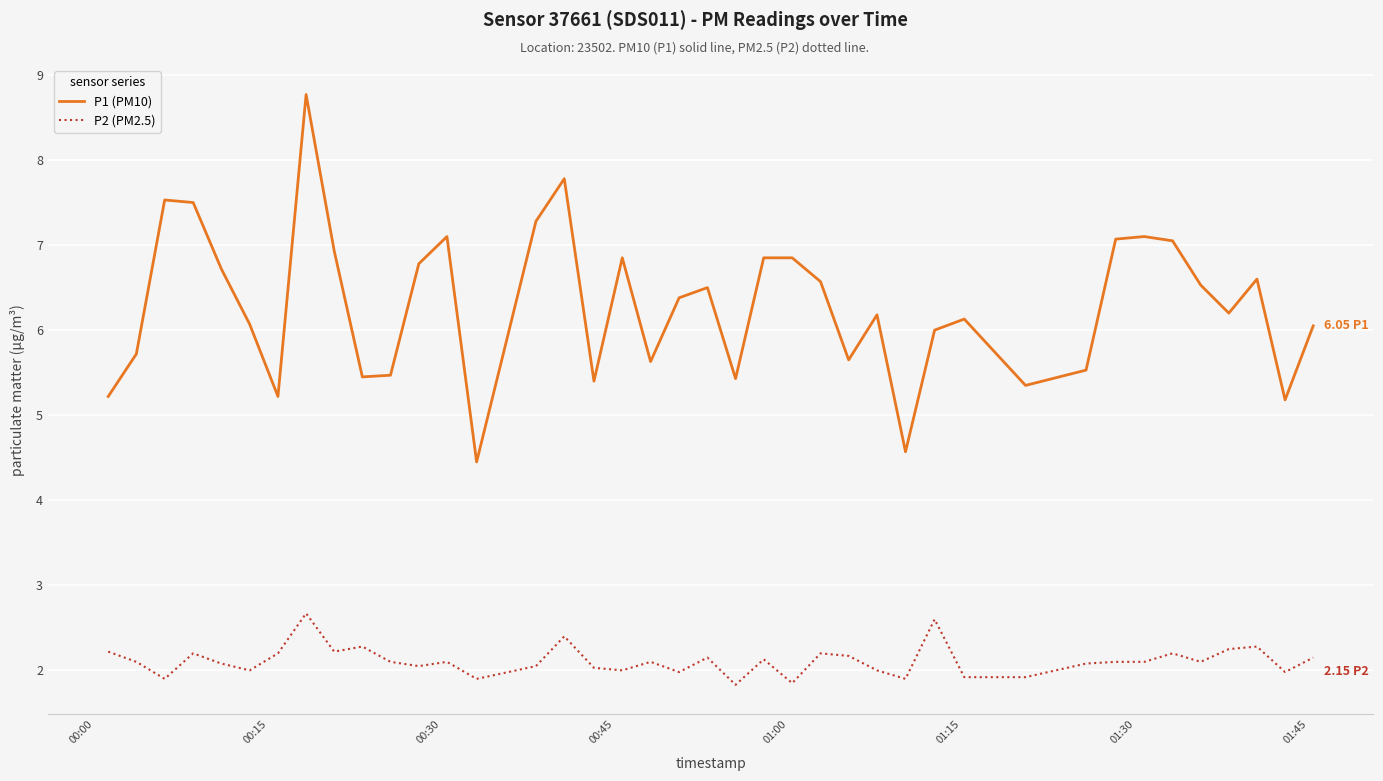

True or false: P1 (PM10) and P2 (PM2.5) cross at least once.

False